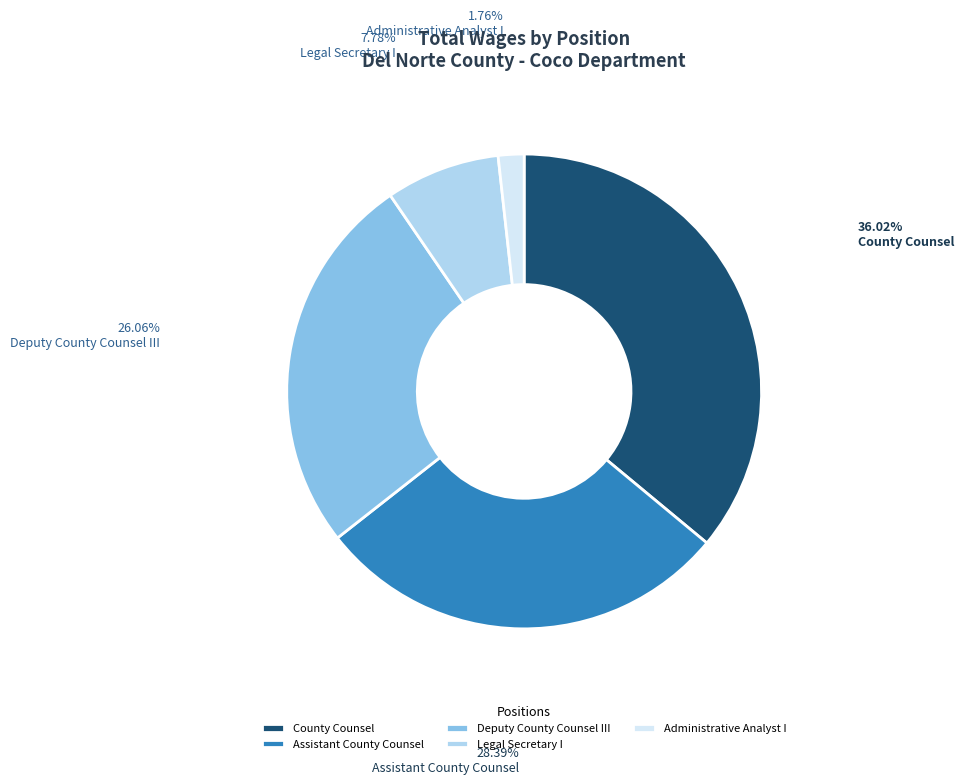

To the nearest percent, what portion does Legal Secretary I represent?

8%